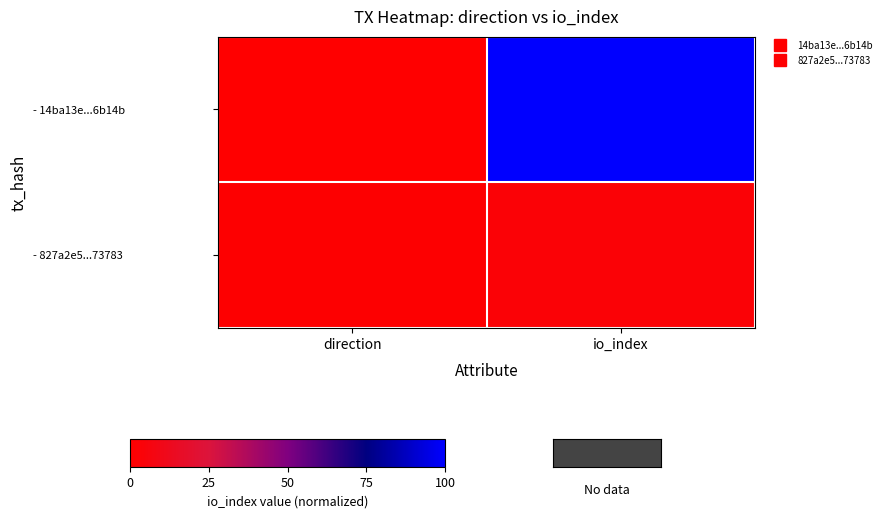

What is the spread (max minus min) of values at direction?

1.0